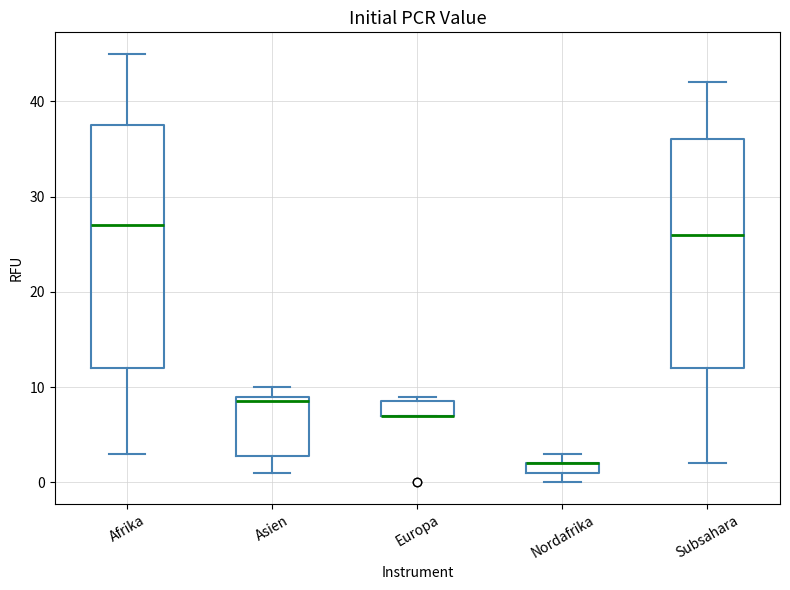

Where is the upper edge of the box for Nordafrika on the y-axis? The values are not printed on the chart, so give them approximately, as read against the axis.

2